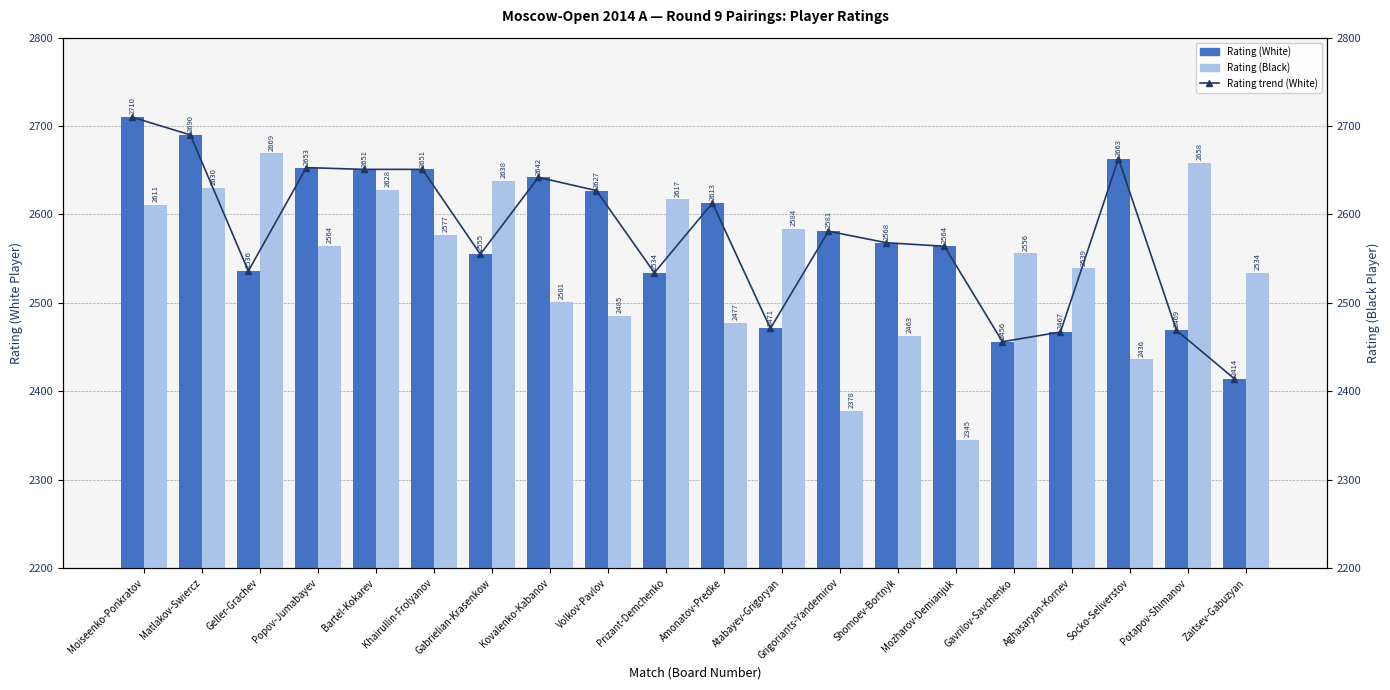

Are the bars horizontal?

No